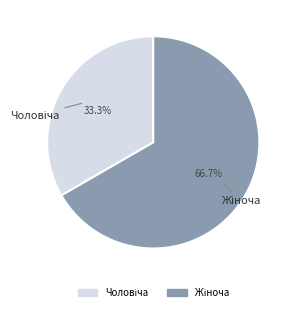

To the nearest percent, what is the average slice percentage?

50%